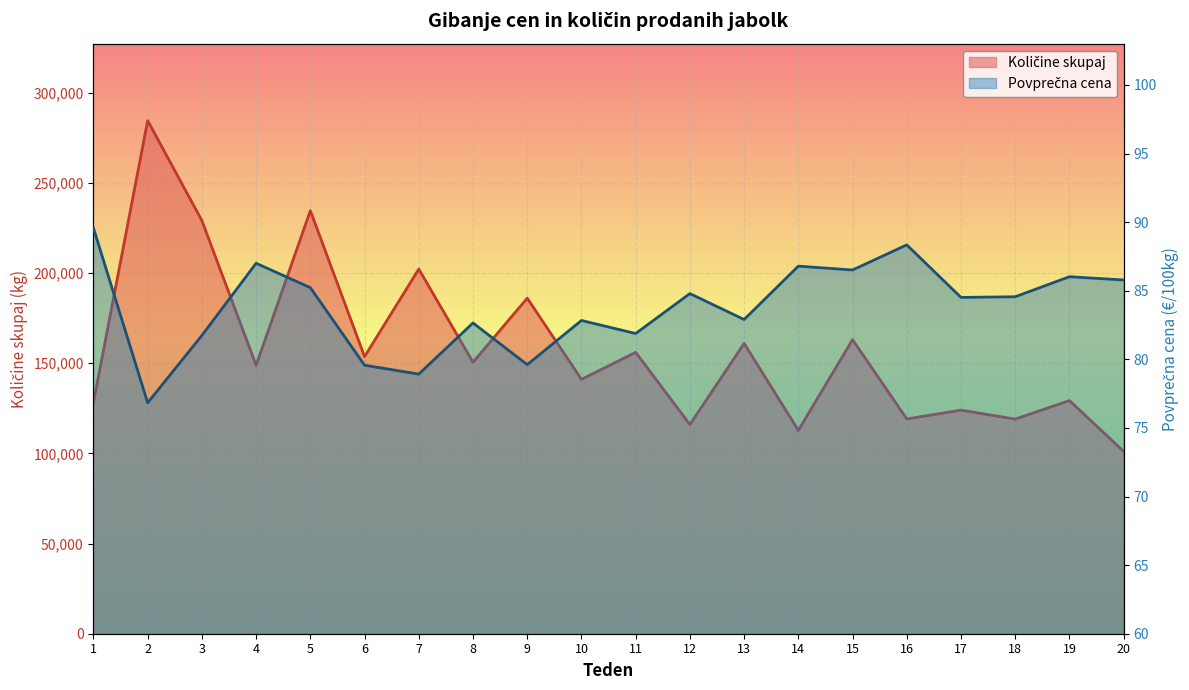

True or false: Povprečna cena has more than 0 points higher than both neighbors.

True